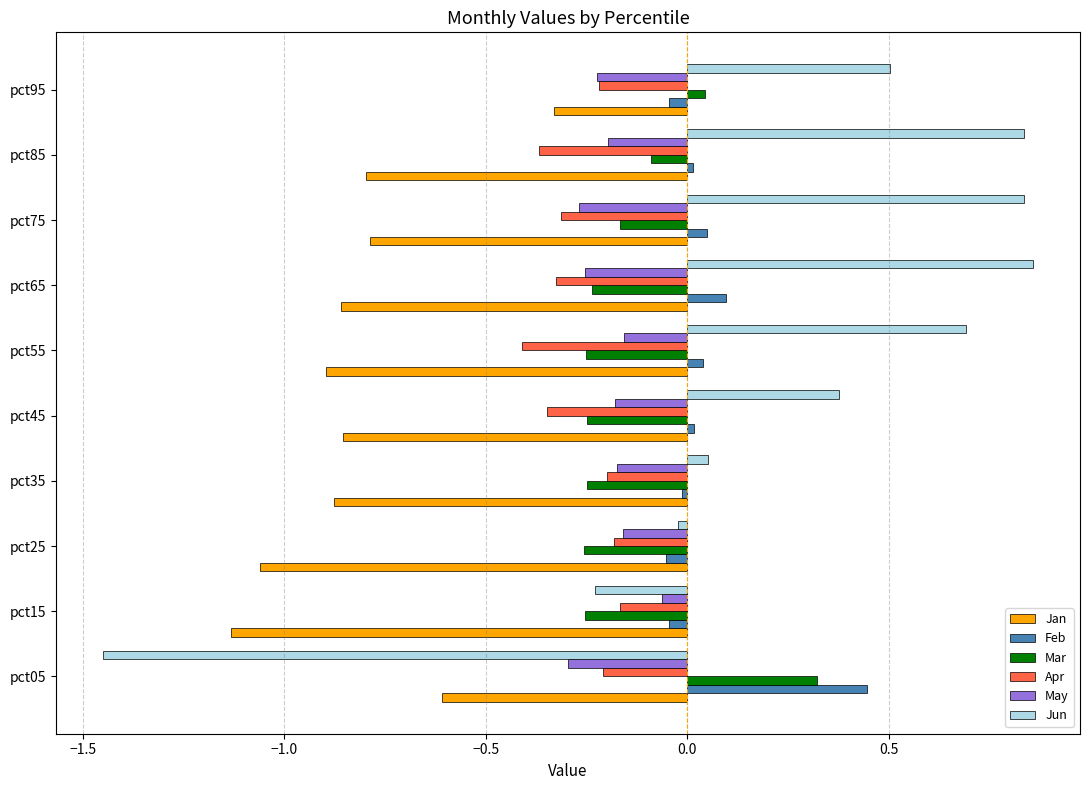

Which series has the largest total across all categories?

Jun